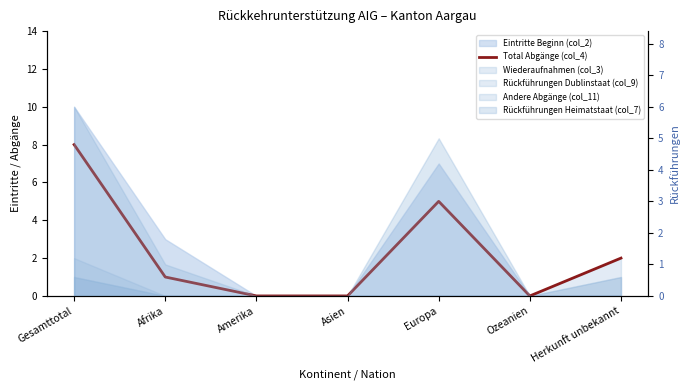

True or false: there are more than 0 points higher than both neighbors.

True